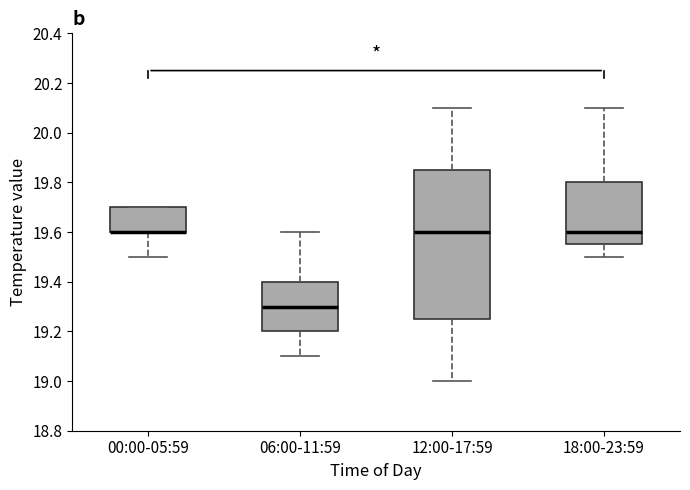

Reading left to right, transcribe this box plot: for each box, give where its median line is, the range the box spans, and where its two whiskers end, as read against the y-axis. The values are not printed on the chart, so give them approximately, as read against the axis.

00:00-05:59: median 19.60 (drawn on the box's lower edge), box 19.60 to 19.70, whiskers 19.50 to 19.70
06:00-11:59: median 19.30, box 19.20 to 19.40, whiskers 19.10 to 19.60
12:00-17:59: median 19.60, box 19.26 to 19.86, whiskers 19.00 to 20.10
18:00-23:59: median 19.60, box 19.56 to 19.80, whiskers 19.50 to 20.10